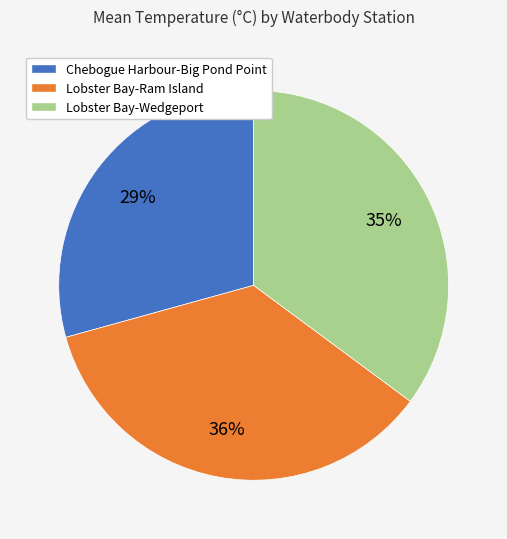

Which slice is the smallest?

Chebogue Harbour-Big Pond Point